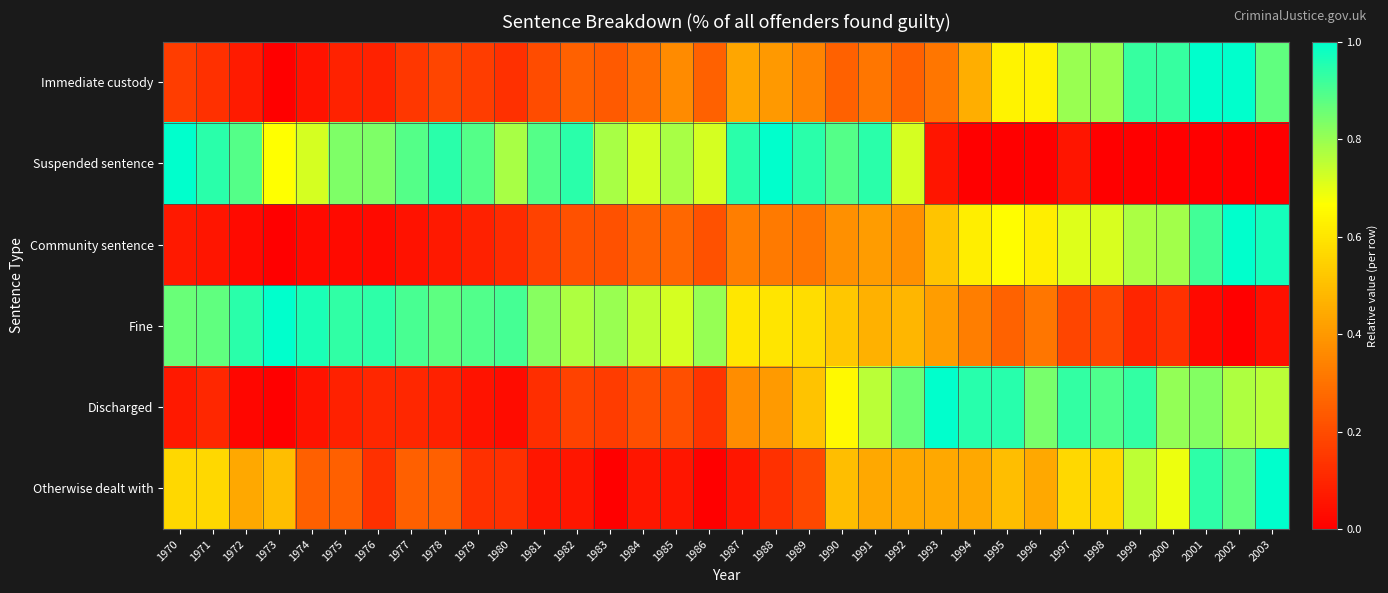

Reading right to left, transcribe all the data shown in this chart.

Immediate custody: 2003=0.9	2002=1.0	2001=1.0	2000=0.9	1999=0.9	1998=0.8	1997=0.8	1996=0.6	1995=0.6	1994=0.5	1993=0.3	1992=0.3	1991=0.3	1990=0.3	1989=0.3	1988=0.4	1987=0.4	1986=0.3	1985=0.4	1984=0.3	1983=0.2	1982=0.3	1981=0.2	1980=0.1	1979=0.2	1978=0.2	1977=0.1	1976=0.1	1975=0.1	1974=0.1	1973=0.0	1972=0.1	1971=0.1	1970=0.2
Suspended sentence: 2003=0.0	2002=0.0	2001=0.0	2000=0.0	1999=0.0	1998=0.0	1997=0.1	1996=0.0	1995=0.0	1994=0.0	1993=0.1	1992=0.7	1991=0.9	1990=0.9	1989=0.9	1988=1.0	1987=0.9	1986=0.7	1985=0.8	1984=0.7	1983=0.8	1982=0.9	1981=0.9	1980=0.8	1979=0.9	1978=0.9	1977=0.9	1976=0.8	1975=0.8	1974=0.7	1973=0.7	1972=0.9	1971=0.9	1970=1.0
Community sentence: 2003=1.0	2002=1.0	2001=0.9	2000=0.8	1999=0.8	1998=0.7	1997=0.7	1996=0.6	1995=0.7	1994=0.6	1993=0.5	1992=0.4	1991=0.4	1990=0.4	1989=0.3	1988=0.3	1987=0.3	1986=0.2	1985=0.3	1984=0.3	1983=0.2	1982=0.2	1981=0.2	1980=0.1	1979=0.1	1978=0.1	1977=0.0	1976=0.0	1975=0.0	1974=0.0	1973=0.0	1972=0.0	1971=0.1	1970=0.1
Fine: 2003=0.0	2002=0.0	2001=0.0	2000=0.1	1999=0.1	1998=0.2	1997=0.2	1996=0.3	1995=0.3	1994=0.3	1993=0.4	1992=0.5	1991=0.5	1990=0.5	1989=0.6	1988=0.6	1987=0.6	1986=0.8	1985=0.7	1984=0.7	1983=0.8	1982=0.8	1981=0.8	1980=0.9	1979=0.9	1978=0.9	1977=0.9	1976=0.9	1975=0.9	1974=1.0	1973=1.0	1972=0.9	1971=0.9	1970=0.9
Discharged: 2003=0.8	2002=0.8	2001=0.8	2000=0.8	1999=0.9	1998=0.9	1997=0.9	1996=0.8	1995=0.9	1994=0.9	1993=1.0	1992=0.9	1991=0.8	1990=0.6	1989=0.5	1988=0.4	1987=0.4	1986=0.1	1985=0.2	1984=0.2	1983=0.2	1982=0.2	1981=0.1	1980=0.0	1979=0.1	1978=0.1	1977=0.1	1976=0.1	1975=0.1	1974=0.1	1973=0.0	1972=0.0	1971=0.1	1970=0.1
Otherwise dealt with: 2003=1.0	2002=0.9	2001=0.9	2000=0.7	1999=0.8	1998=0.6	1997=0.6	1996=0.4	1995=0.5	1994=0.4	1993=0.4	1992=0.4	1991=0.4	1990=0.5	1989=0.2	1988=0.1	1987=0.1	1986=0.0	1985=0.1	1984=0.1	1983=0.0	1982=0.1	1981=0.1	1980=0.1	1979=0.1	1978=0.2	1977=0.2	1976=0.1	1975=0.2	1974=0.2	1973=0.5	1972=0.4	1971=0.6	1970=0.6